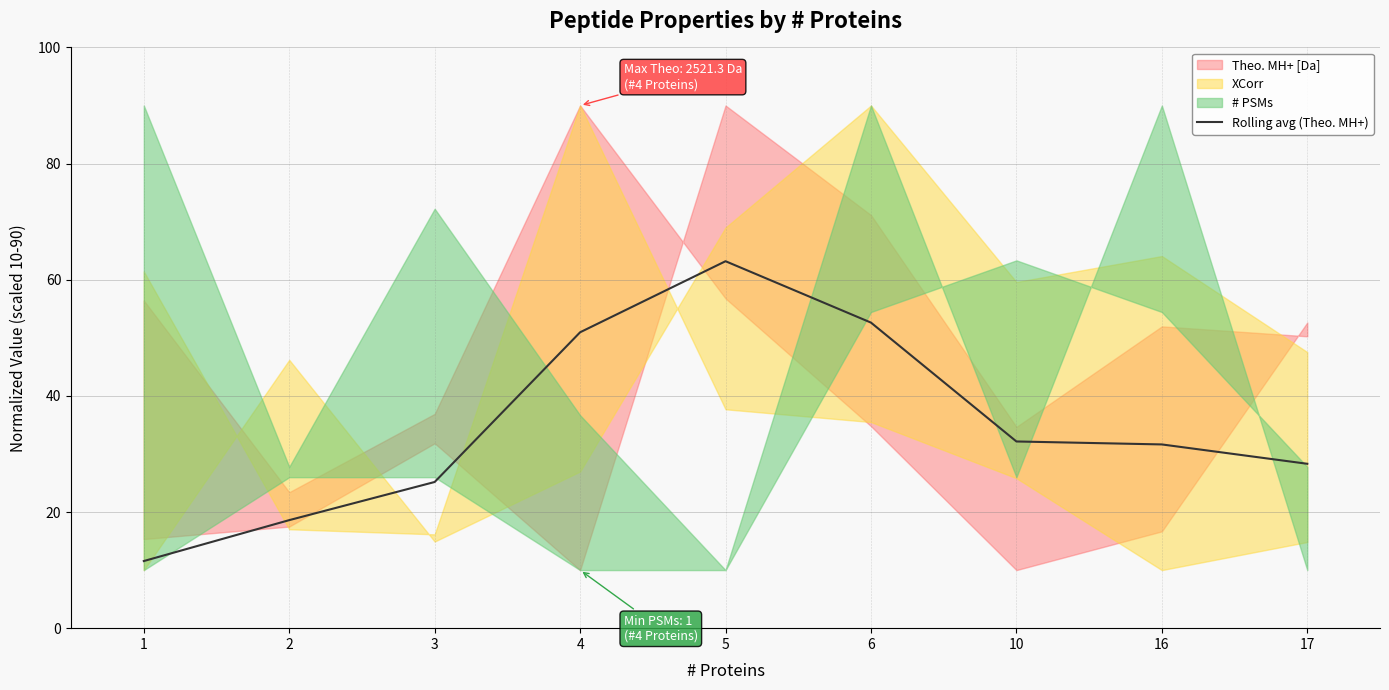

At which category does the data reach its first local peak?

5